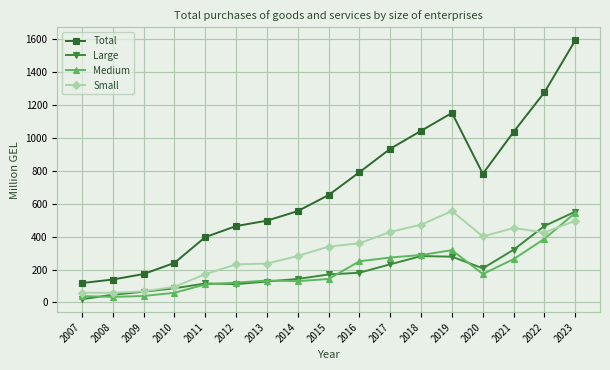

Which series has the widest spread of values?

Total